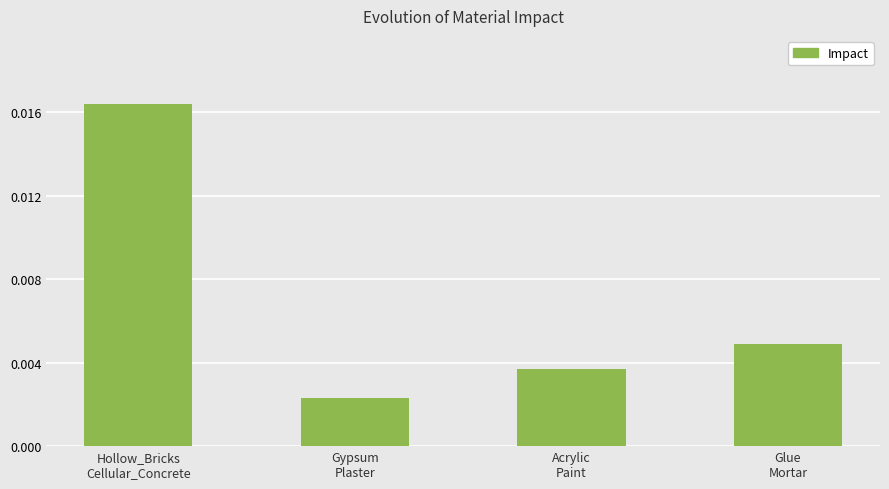

Count the values in the range 0 to 1.

4